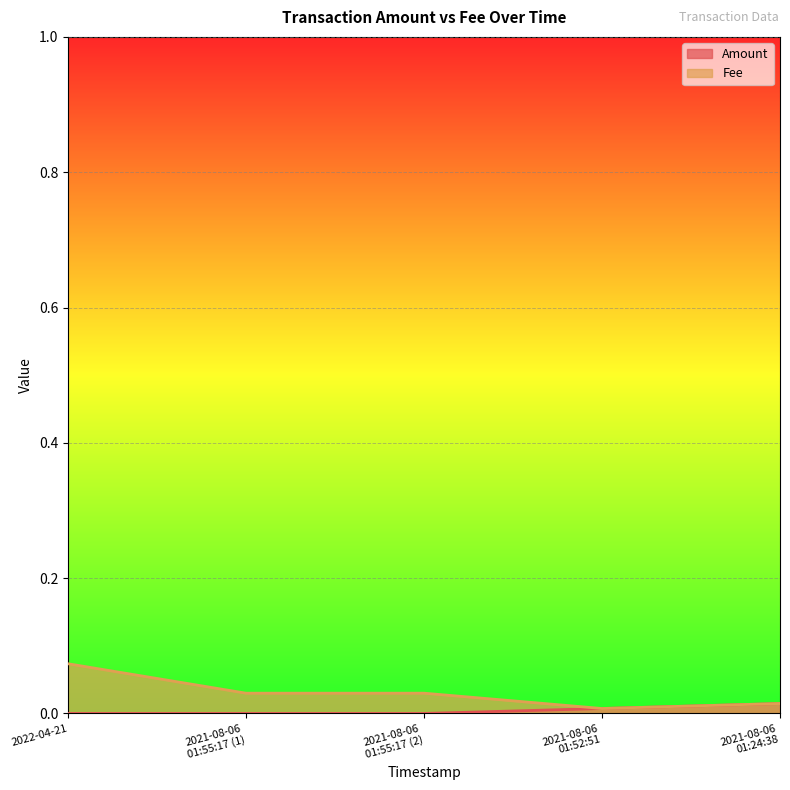

In Fee, how many points are lower than both neighbors (excluding endpoints)?

1